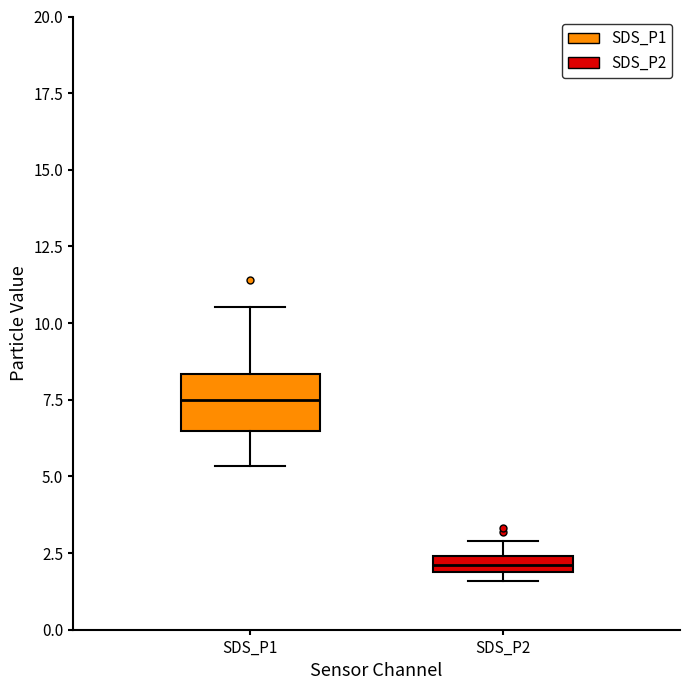

Where is the lower edge of the box for SDS_P2 on the y-axis? The values are not printed on the chart, so give them approximately, as read against the axis.

2.0